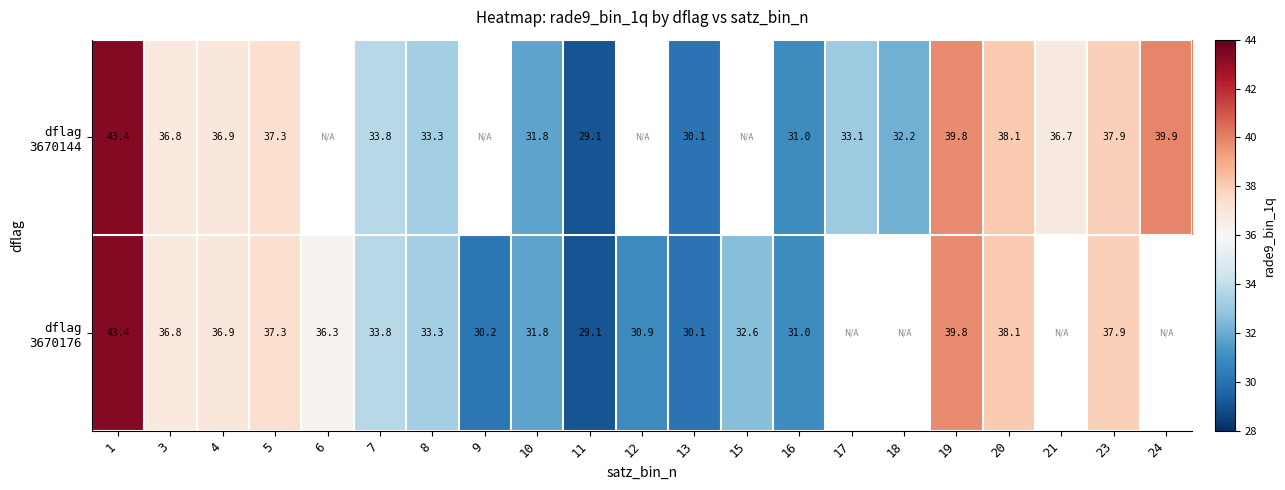

At how many categories does at least one series exceed 29?

21